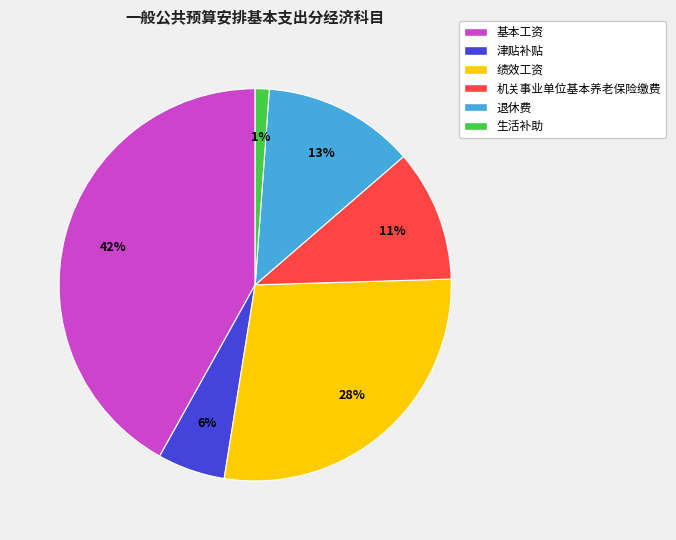

How many slices are in this pie chart?

6